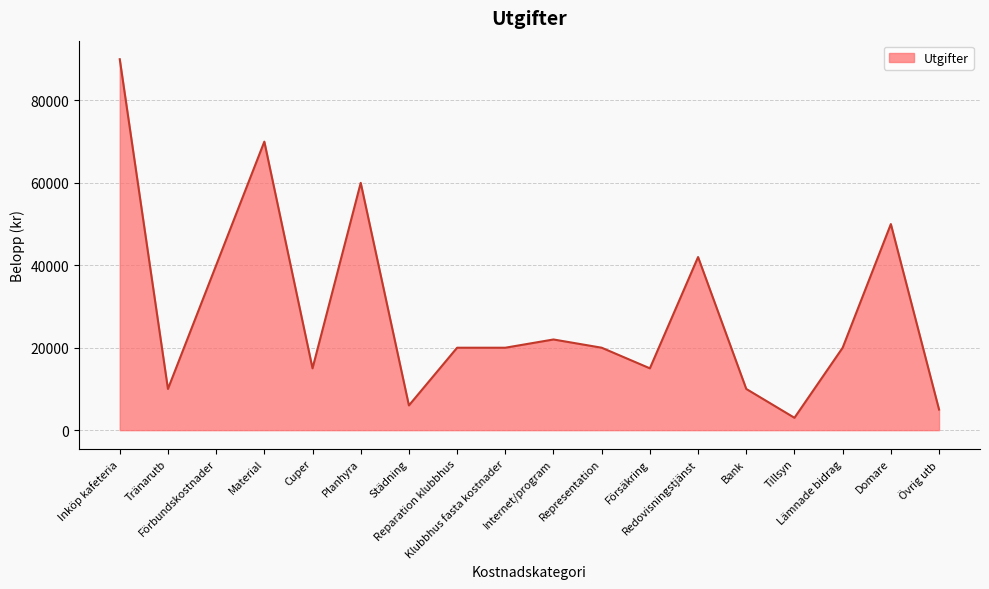

What is the ratio of the value at Cuper to the value at Internet/program?

0.7